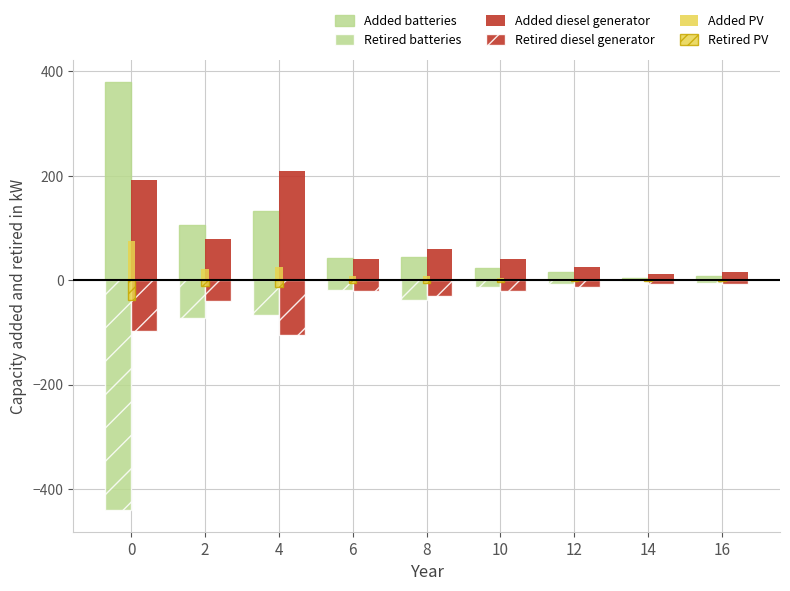

What is the value of the Retired diesel generator bar at the 8th from the left?

-6.5